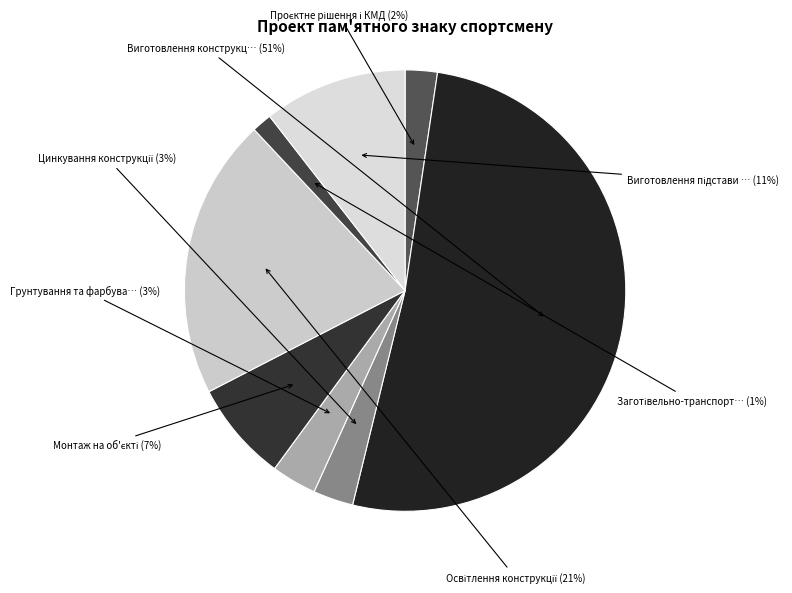

To the nearest percent, what is the average slice percentage?

12%